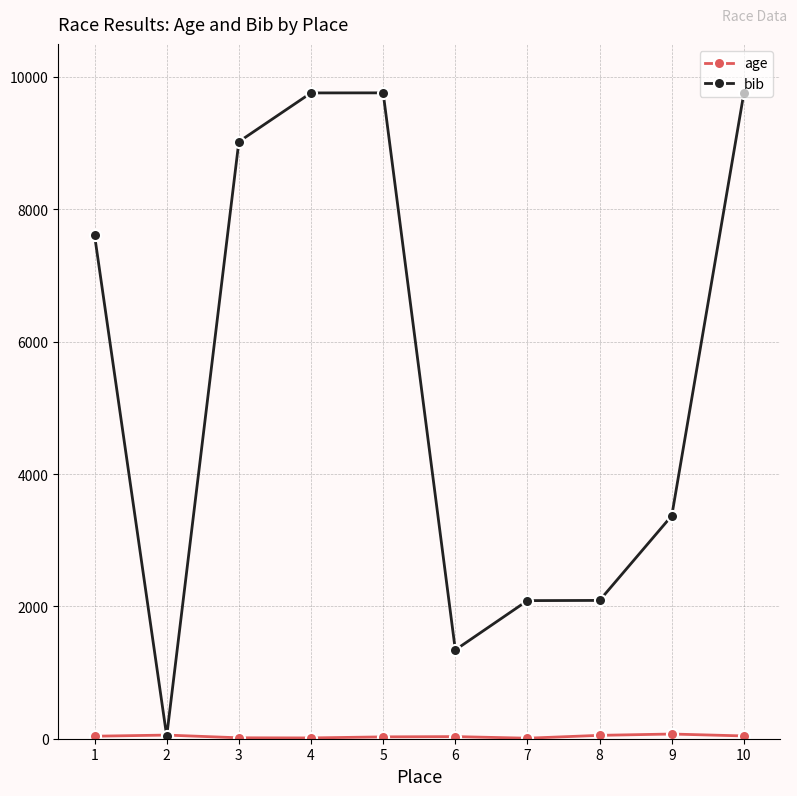

Which series has the widest spread of values?

bib